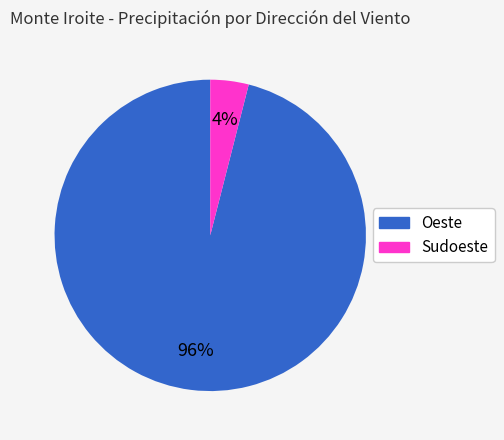

To the nearest percent, what is the average slice percentage?

50%